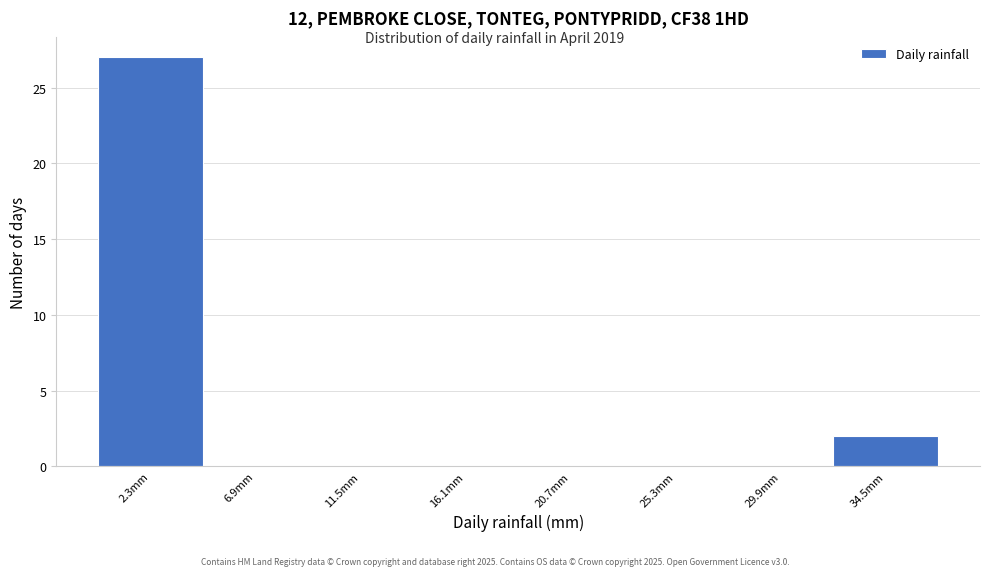

Reading left to right, list every bar in this chart as the range it spans on the x-axis followed by its height. Neither the bar edges nor the heights are printed on the chart, so give them approximately, as read against the axes.

0.0 to 4.6: 27
4.6 to 9.2: 0
9.2 to 13.8: 0
13.8 to 18.4: 0
18.4 to 23.0: 0
23.0 to 27.6: 0
27.6 to 32.2: 0
32.2 to 36.8: 2